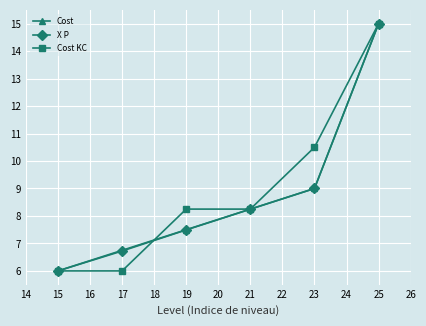

At which label is X P closest to 10?

23